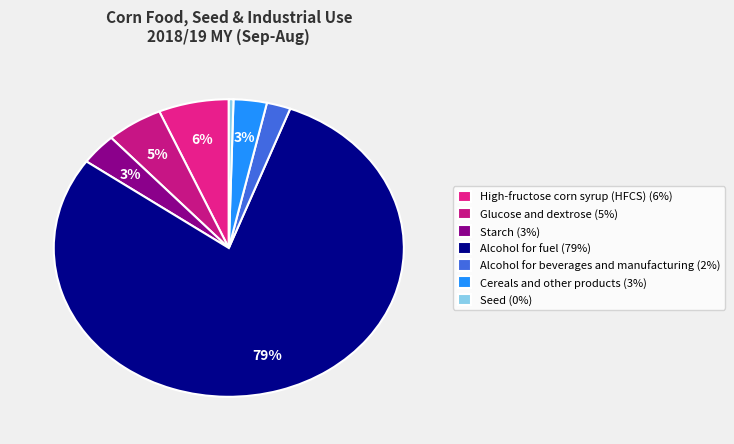

How much of the chart is everything except Starch?

96.6%